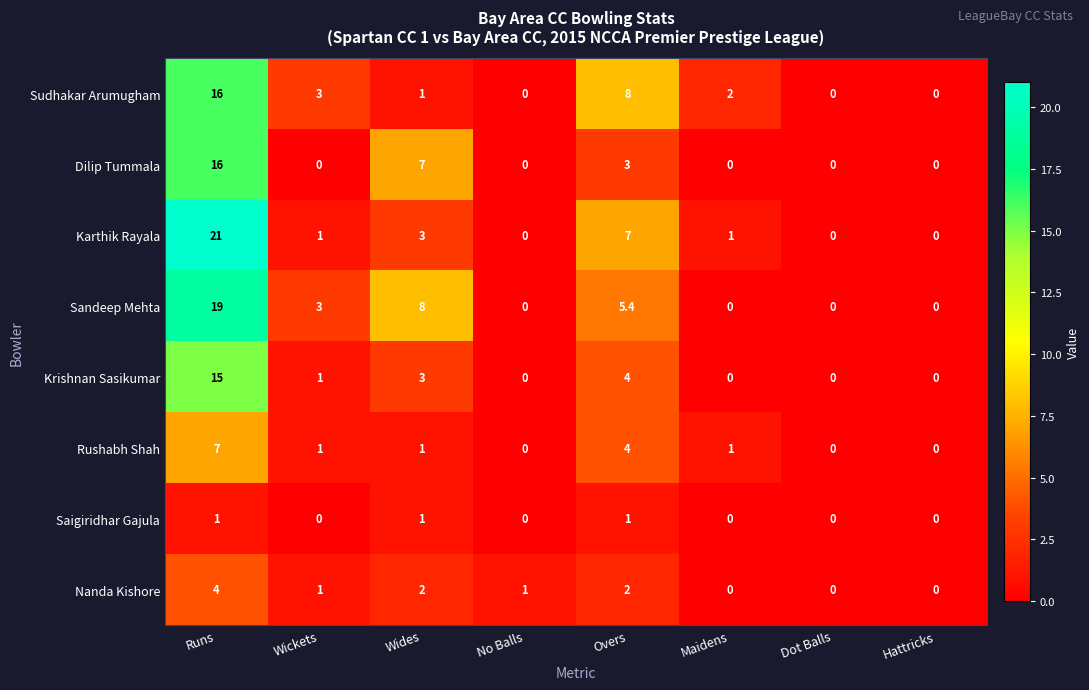

What is the sum of the Rushabh Shah values at Runs and No Balls?

7.0